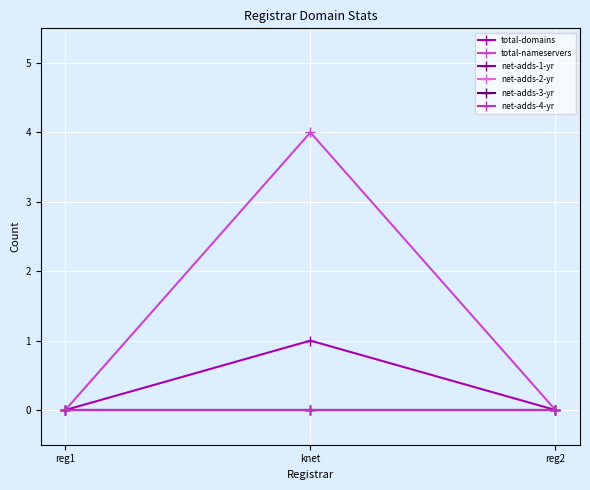

Reading left to right, transcribe all the data shown in this chart.

total-domains: 0	1	0
total-nameservers: 0	4	0
net-adds-1-yr: 0	0	0
net-adds-2-yr: 0	0	0
net-adds-3-yr: 0	0	0
net-adds-4-yr: 0	0	0